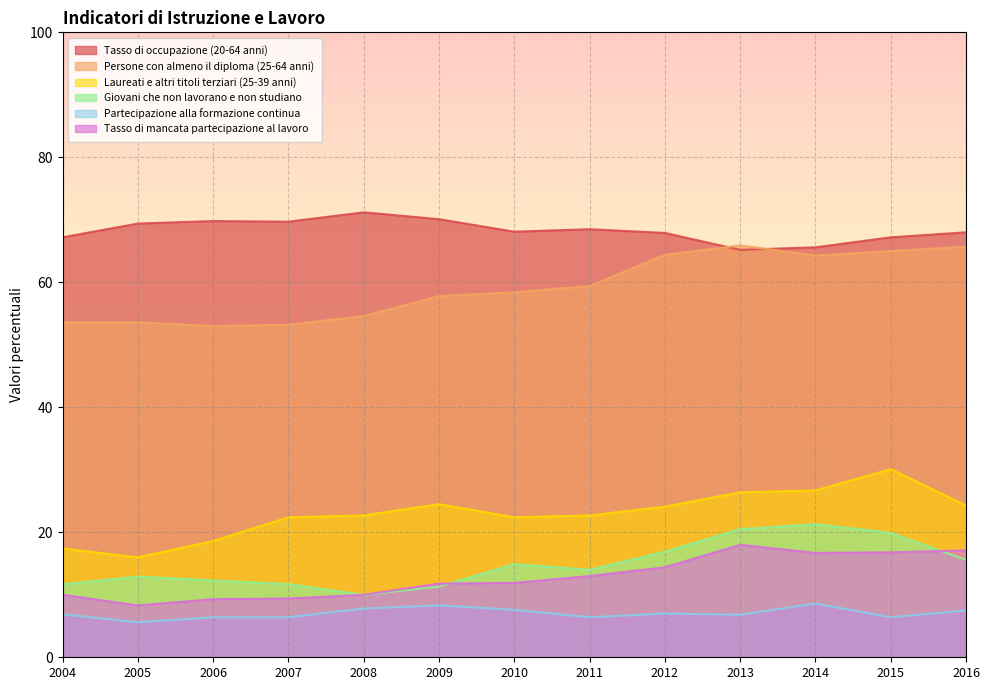

Is it true that Tasso di occupazione (20-64 anni) equals 15.3 at 2005?

False